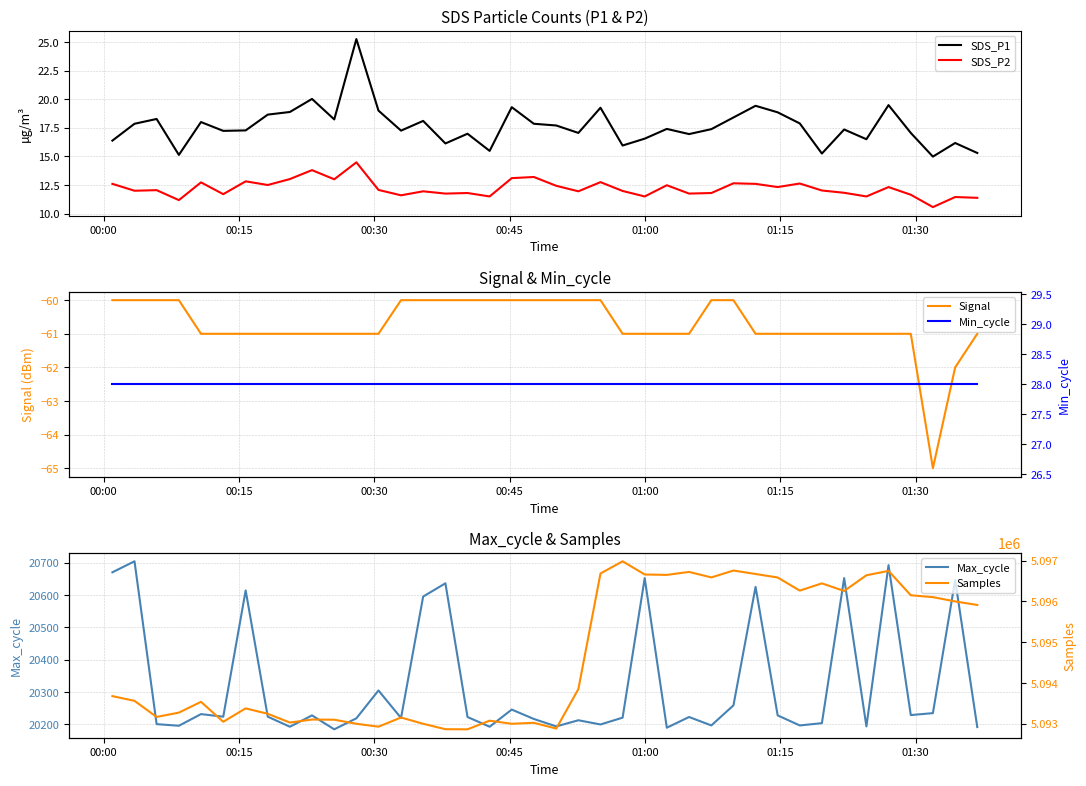

True or false: SDS_P1 and SDS_P2 cross at least once.

False